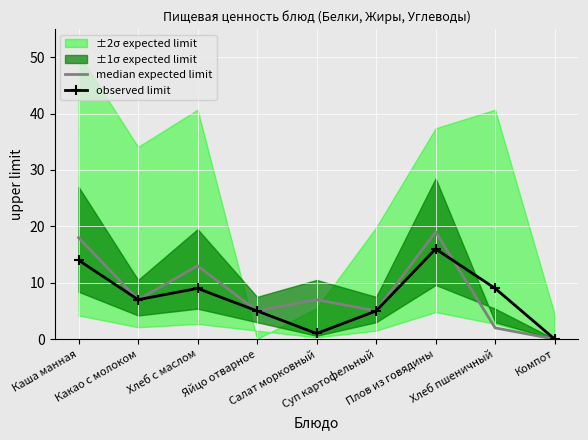

True or false: observed limit has more than 0 interior local peaks.

True